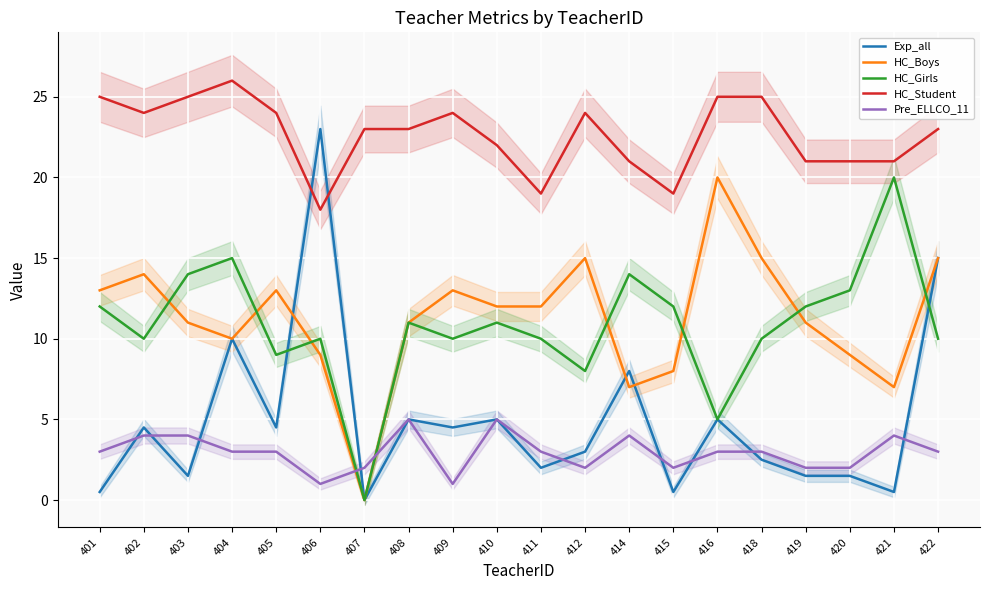

Is the value of HC_Student at 420 greater than the value of Exp_all at 414?

Yes